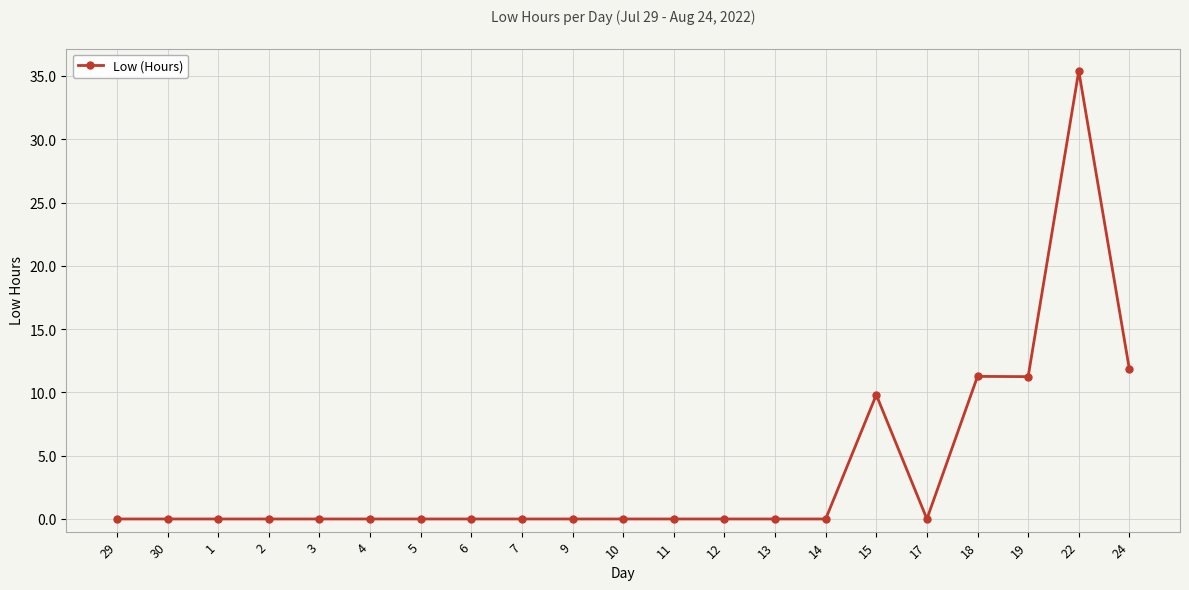

What is the difference between the second highest and minimum values?

11.8